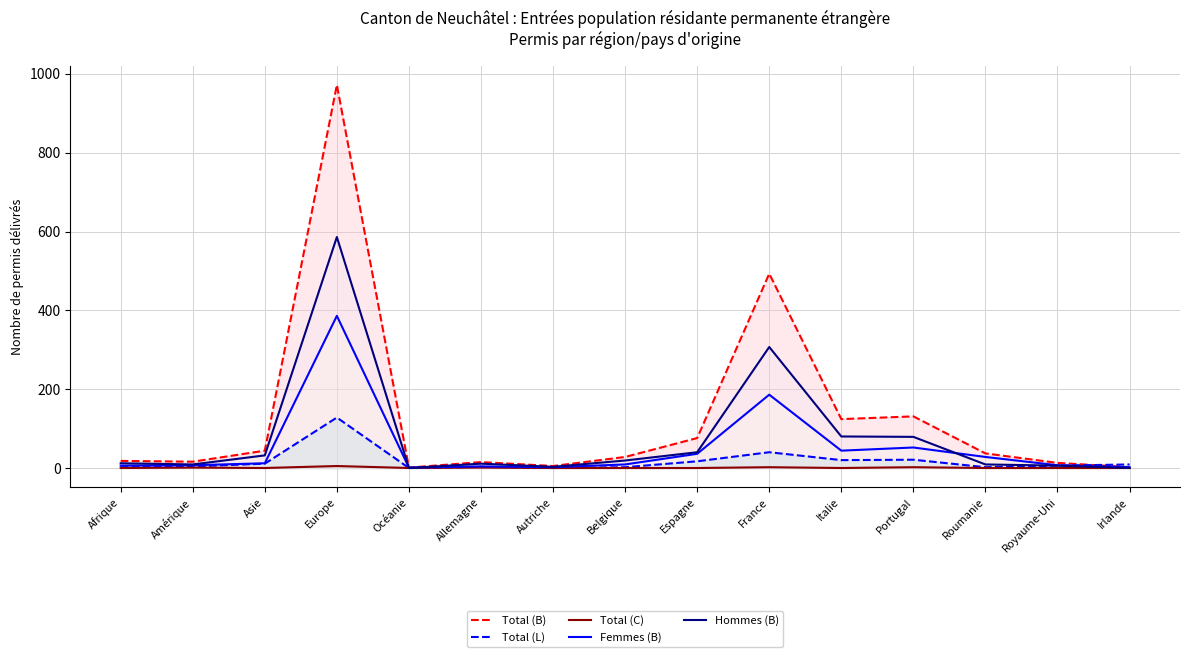

Reading left to right, transcribe all the data shown in this chart.

Total (B): 18	16	44	972	1	15	5	28	76	493	124	131	37	13	2
Total (L): 2	4	11	128	0	3	0	2	17	40	20	21	2	6	9
Total (C): 0	1	0	5	0	1	0	0	0	2	0	2	0	0	0
Femmes (B): 6	7	12	386	1	4	2	9	36	186	44	52	28	7	2
Hommes (B): 12	9	32	586	0	11	3	19	40	307	80	79	9	6	0